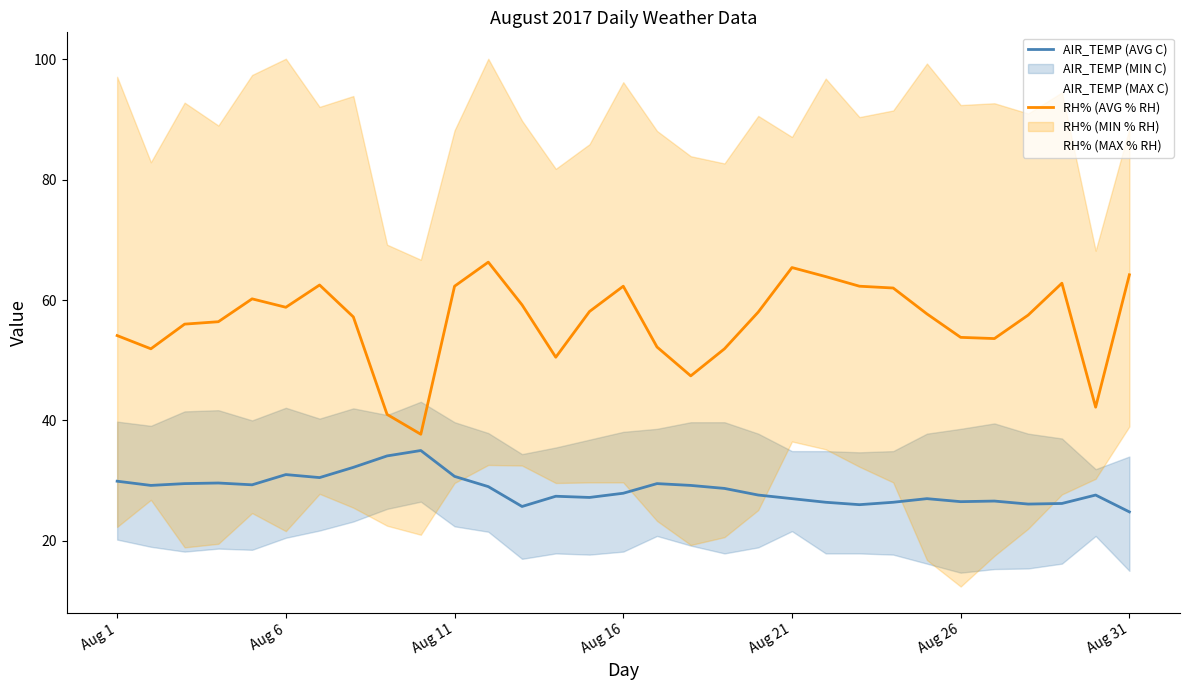

True or false: AIR_TEMP (AVG C) and AIR_TEMP (MAX C) cross at least once.

False